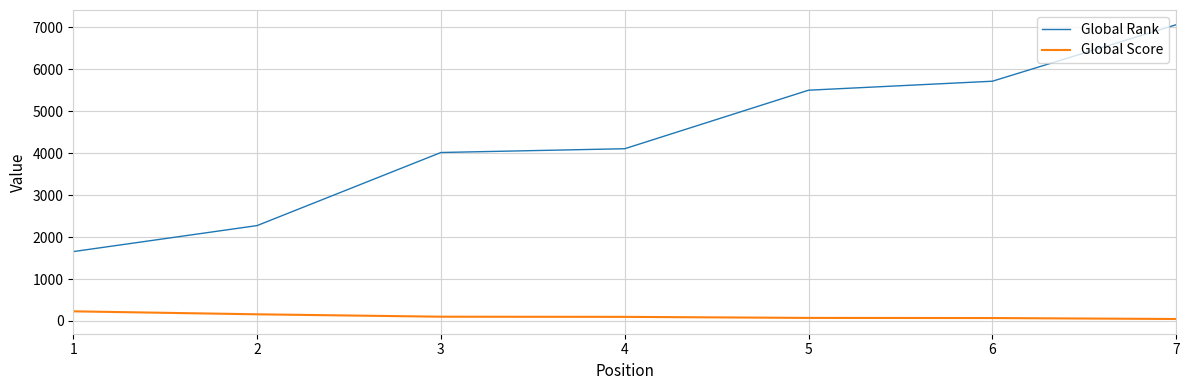

How many lines are shown in the chart?

2